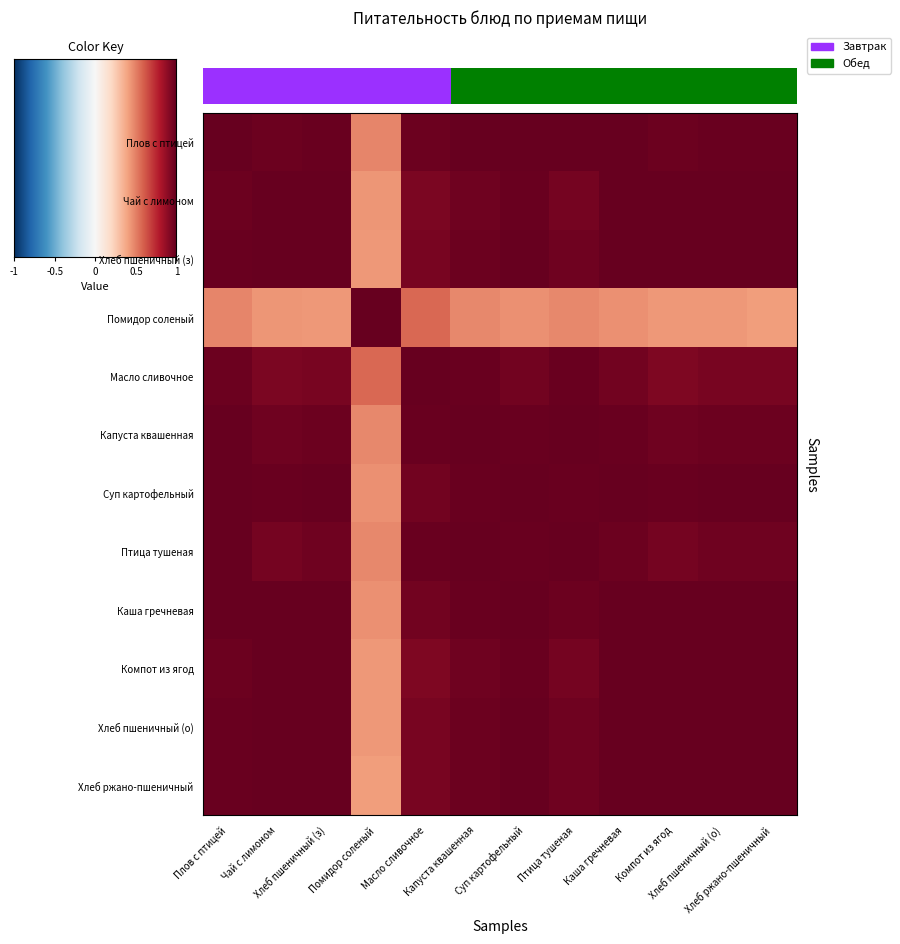

The Компот из ягод series shows 1.0 at Птица тушеная. True or false?

True